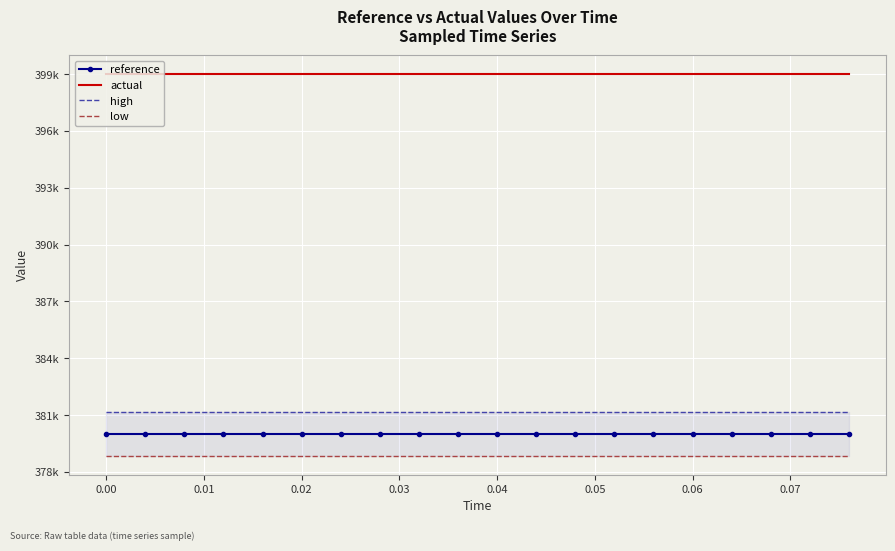

True or false: reference and low intersect in this chart.

False